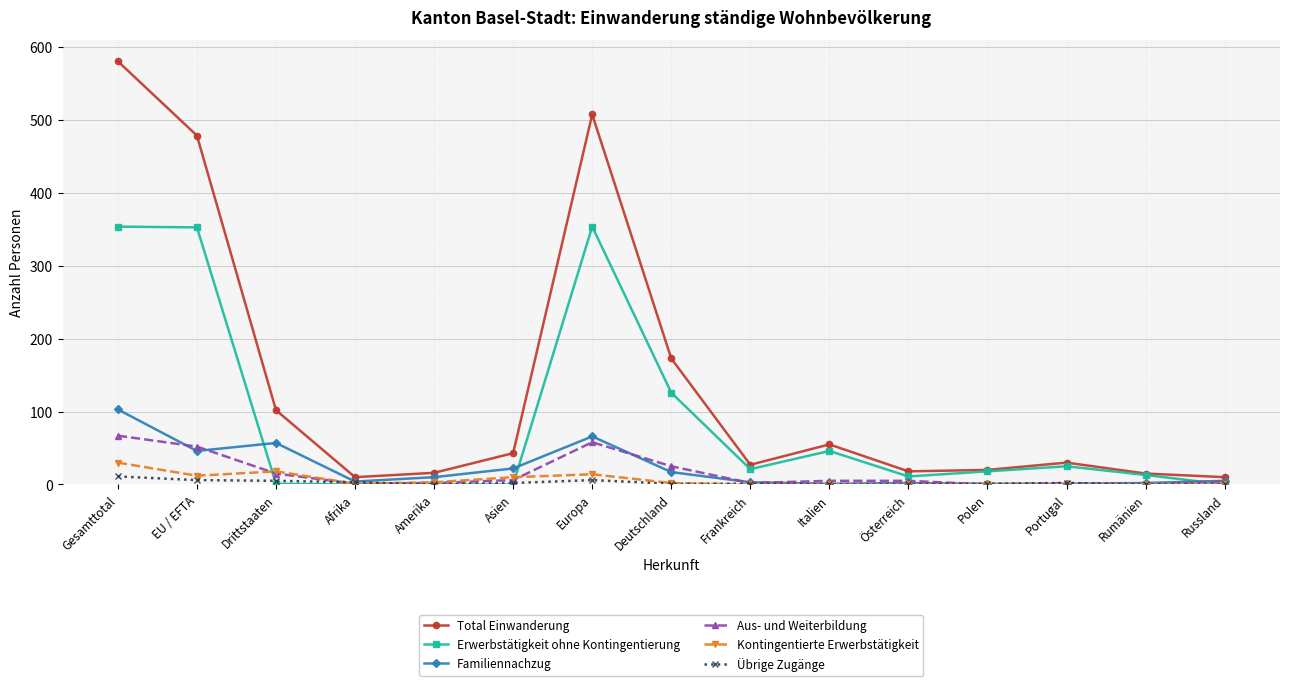

Is it true that Erwerbstätigkeit ohne Kontingentierung equals 149 at Amerika?

False